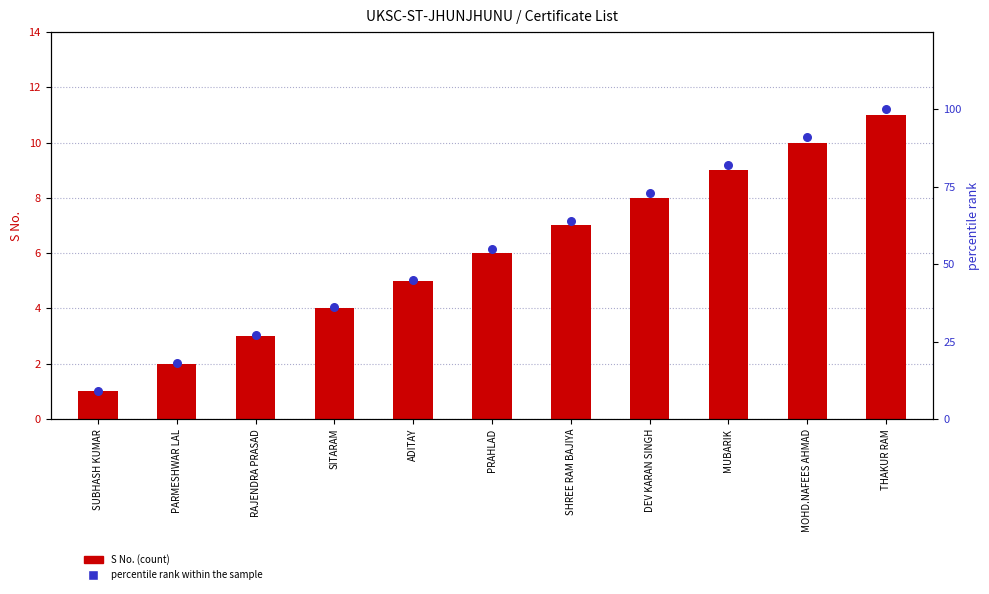

Which has a higher value, PRAHLAD or RAJENDRA PRASAD?

PRAHLAD